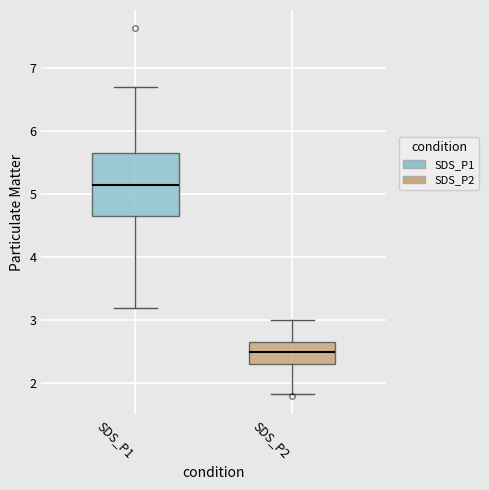

Which box's median line is the highest?

SDS_P1